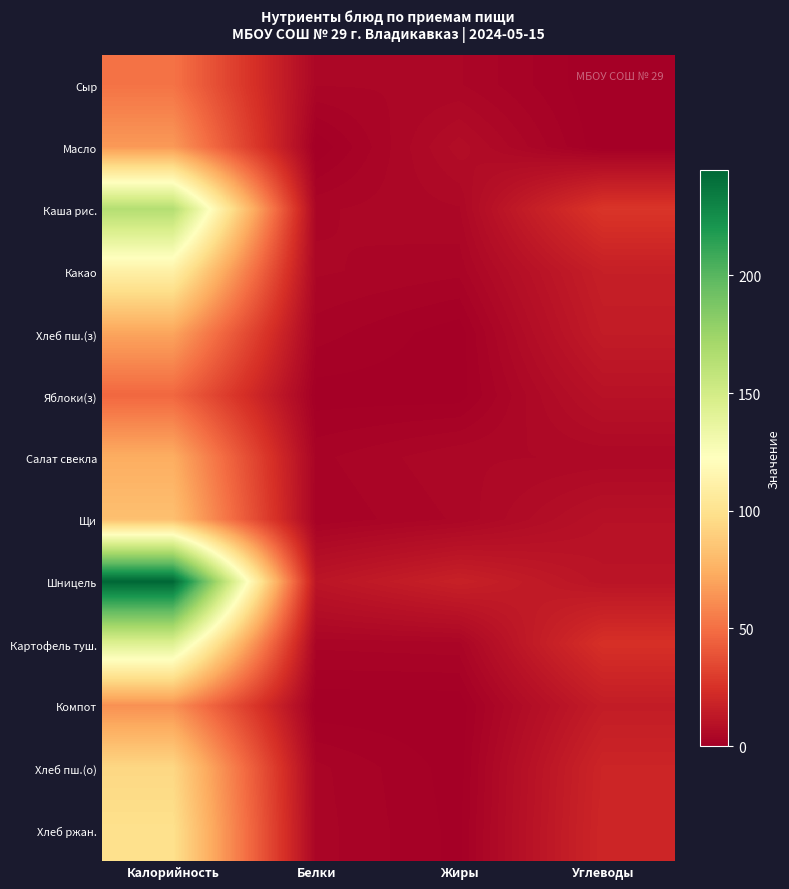

Which label corresponds to the smallest value in the chart?

Углеводы